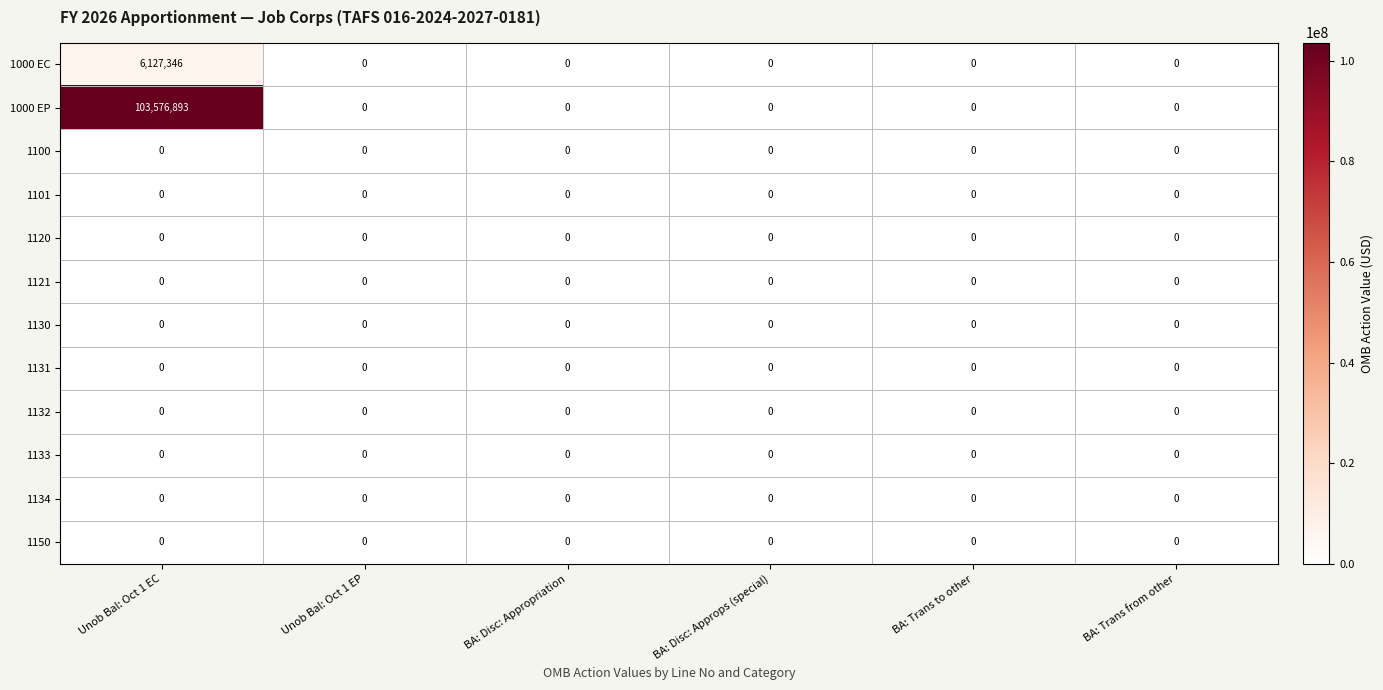

Which label corresponds to the largest value in the chart?

Unob Bal: Oct 1 EC